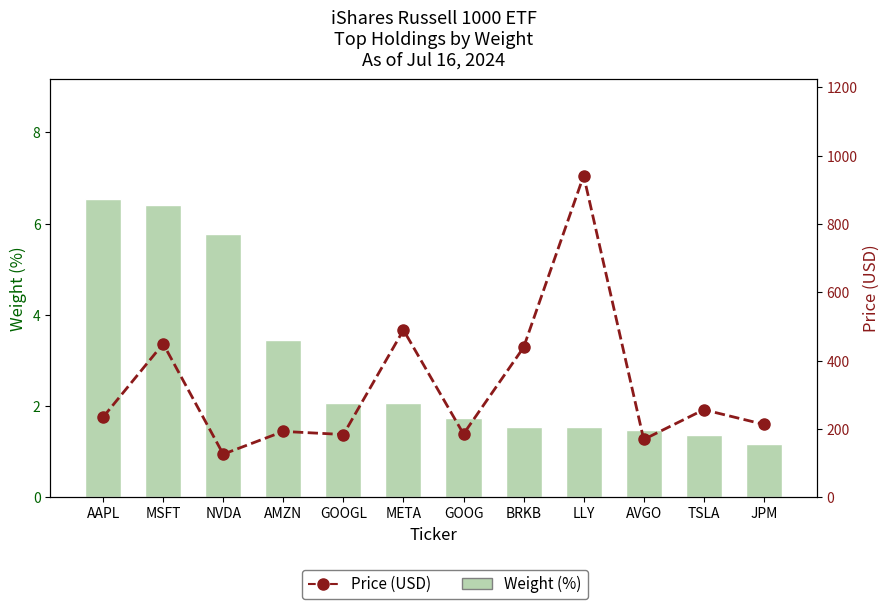

Rank the series by their average value, from lowest to highest.

Weight (%), Price (USD)